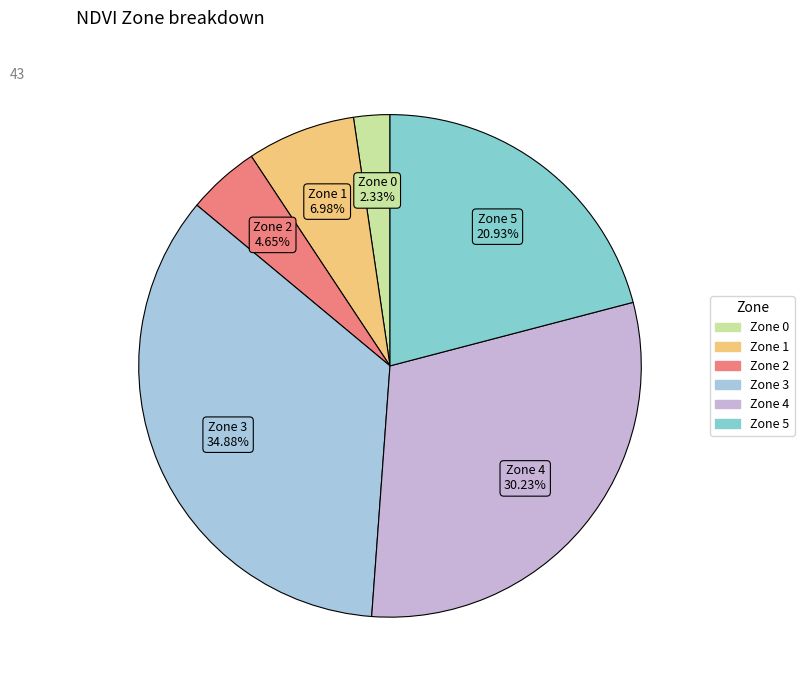

Which has a higher value, Zone 4 or Zone 1?

Zone 4